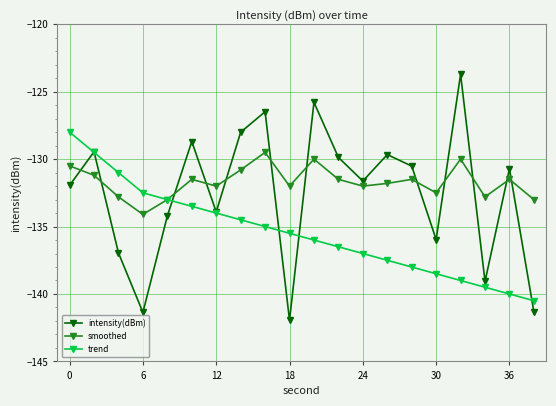

How many lines are shown in the chart?

3